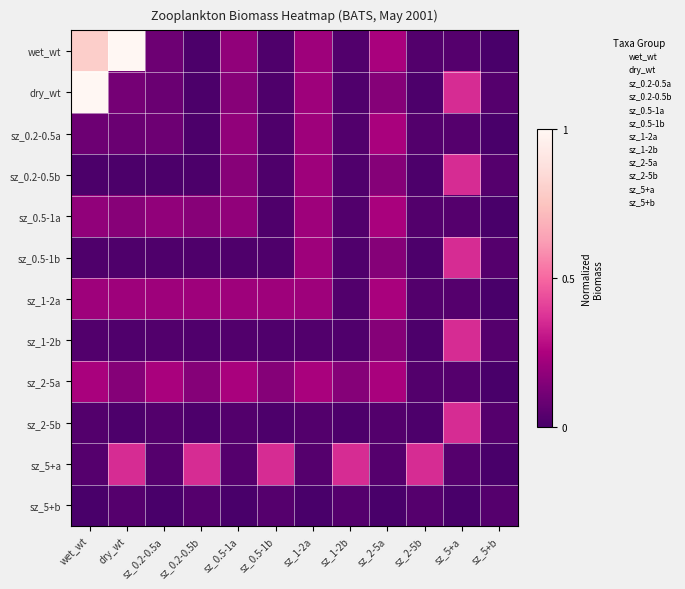

How many categories are shown in the chart?

12